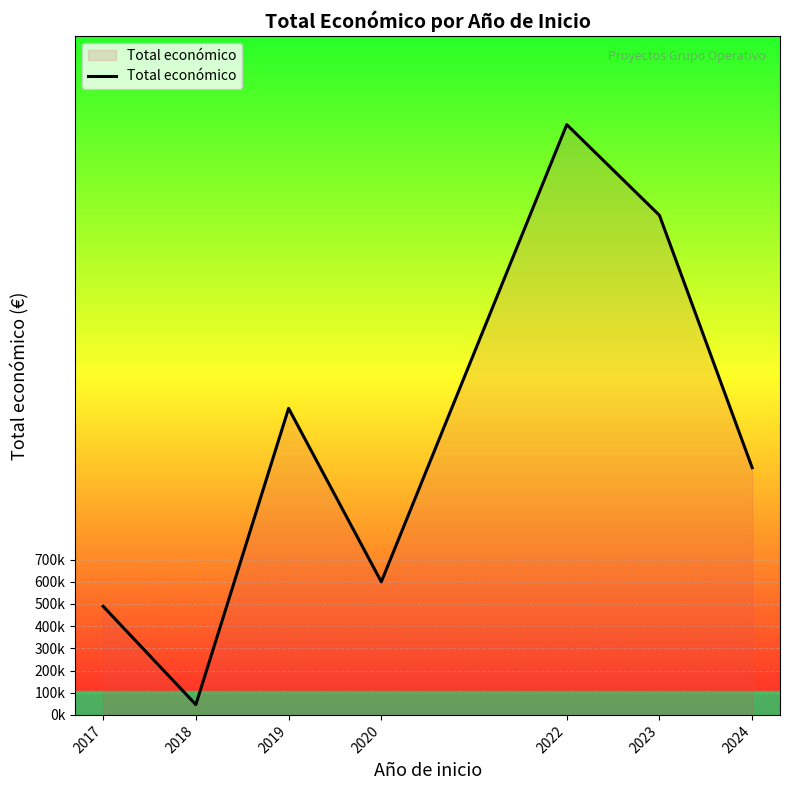

Reading left to right, list all the values displayed in this chart.

2017=489245	2018=46300	2019=1381059	2020=599636	2022=2659362	2023=2250590	2024=1113635